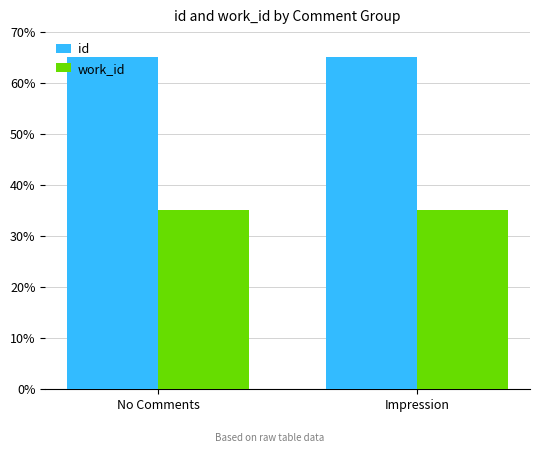

Reading left to right, what are all the values shown in this chart?

id: 65.0	65.0
work_id: 35.0	35.0